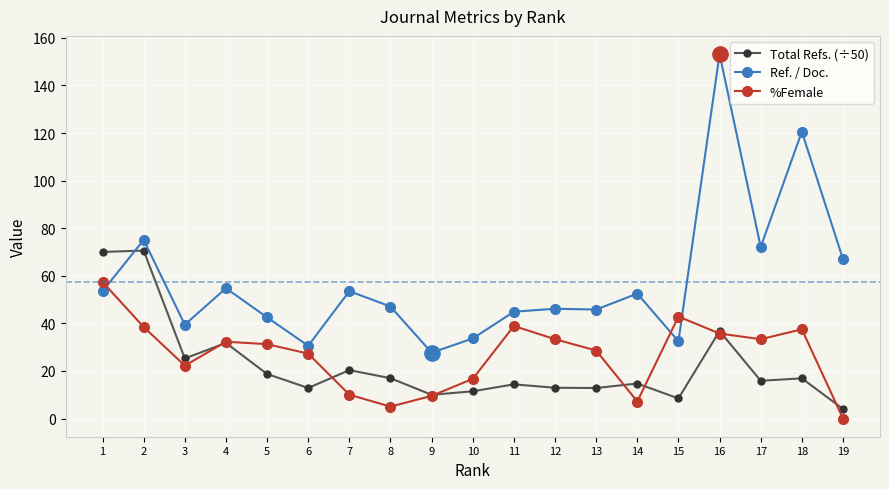

What is the difference between the maximum and minimum values in the %Female series?

57.4